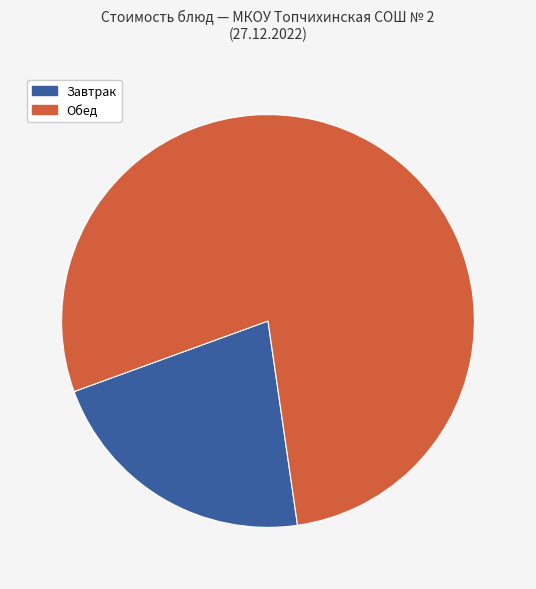

Which slice is the largest?

Обед